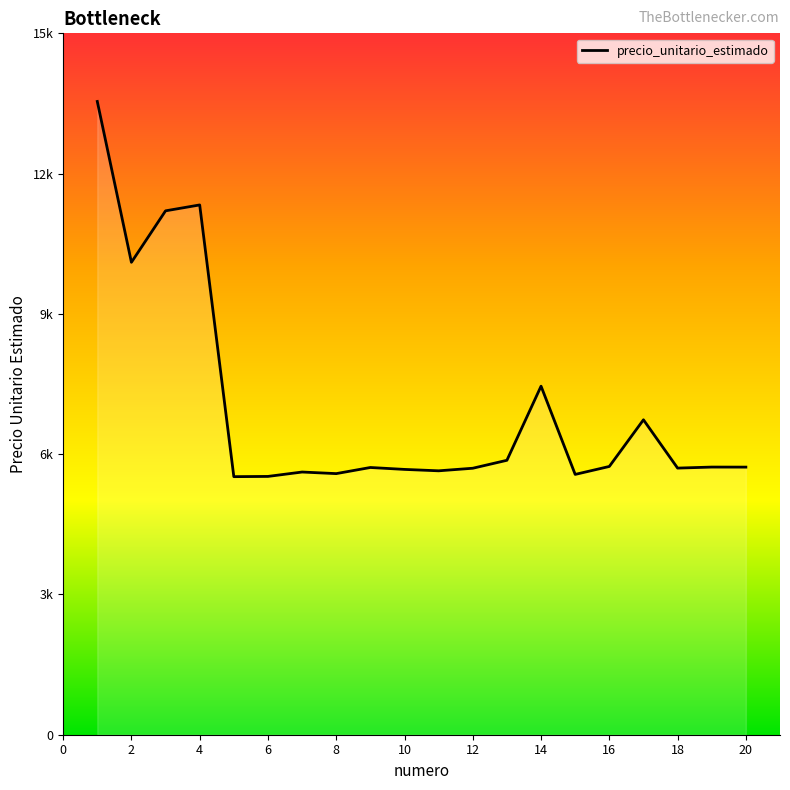

What is the value of the 9th point from the left?

5715